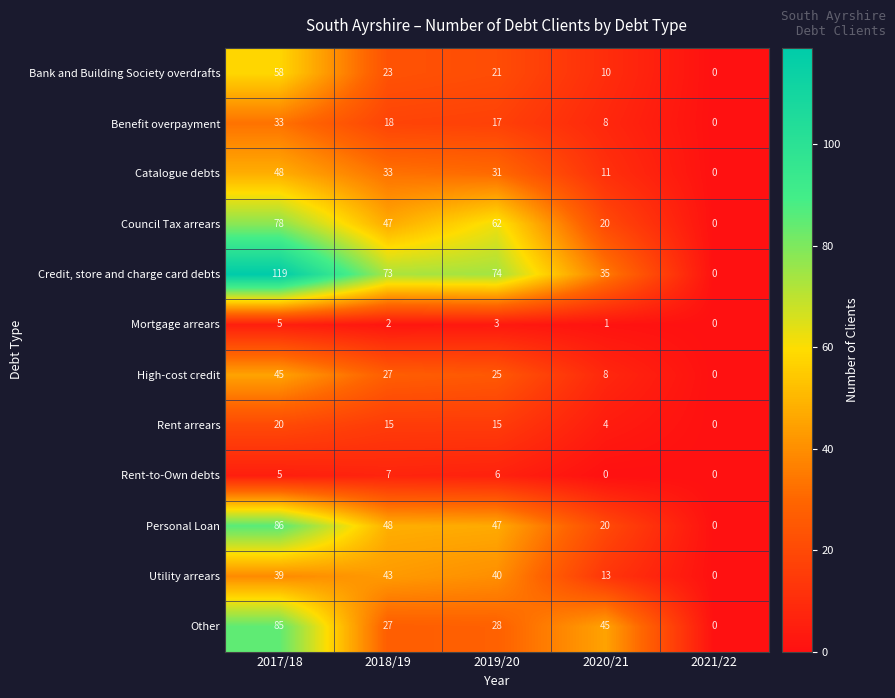

Which series has the largest total across all categories?

Credit, store and charge card debts